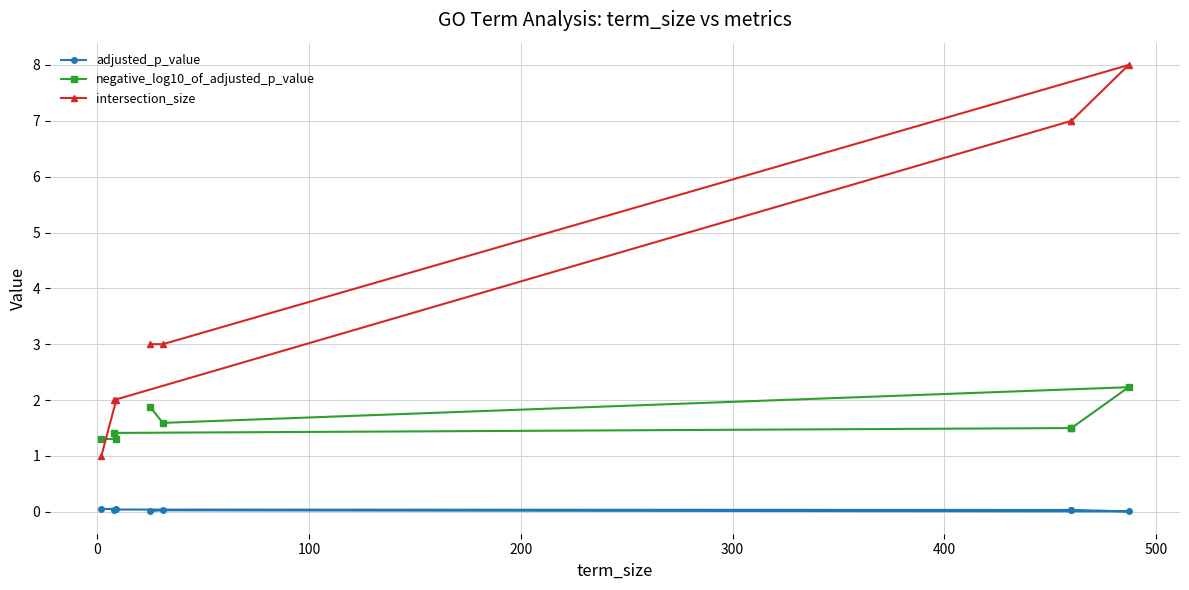

List the series in order of their overall mean, lowest first.

adjusted_p_value, negative_log10_of_adjusted_p_value, intersection_size